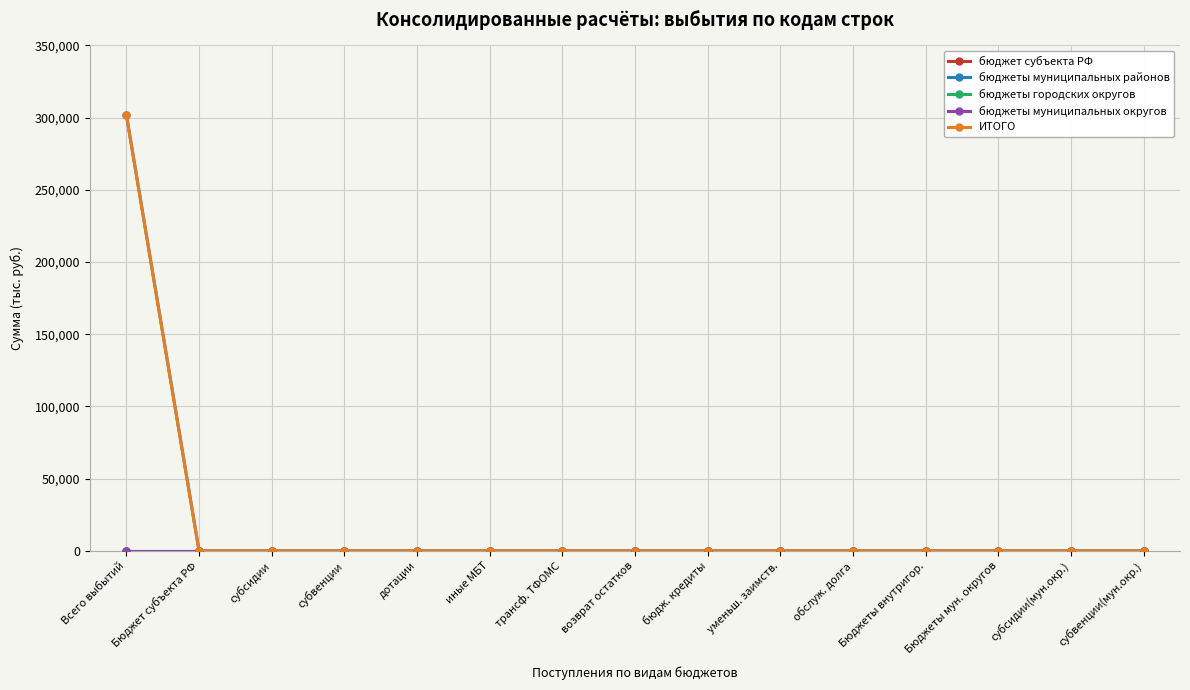

Reading right to left, transcribe all the data shown in this chart.

бюджет субъекта РФ: субвенции(мун.окр.)=0	субсидии(мун.окр.)=0	Бюджеты мун. округов=0	Бюджеты внутригор.=0	обслуж. долга=0	уменьш. заимств.=0	бюдж. кредиты=0	возврат остатков=0	трансф. ТФОМС=0	иные МБТ=0	дотации=0	субвенции=0	субсидии=0	Бюджет субъекта РФ=0	Всего выбытий=0
бюджеты муниципальных районов: субвенции(мун.окр.)=0	субсидии(мун.окр.)=0	Бюджеты мун. округов=0	Бюджеты внутригор.=0	обслуж. долга=0	уменьш. заимств.=0	бюдж. кредиты=0	возврат остатков=0	трансф. ТФОМС=0	иные МБТ=0	дотации=0	субвенции=0	субсидии=0	Бюджет субъекта РФ=0	Всего выбытий=301975
бюджеты городских округов: субвенции(мун.окр.)=0	субсидии(мун.окр.)=0	Бюджеты мун. округов=0	Бюджеты внутригор.=0	обслуж. долга=0	уменьш. заимств.=0	бюдж. кредиты=0	возврат остатков=0	трансф. ТФОМС=0	иные МБТ=0	дотации=0	субвенции=0	субсидии=0	Бюджет субъекта РФ=0	Всего выбытий=0
бюджеты муниципальных округов: субвенции(мун.окр.)=0	субсидии(мун.окр.)=0	Бюджеты мун. округов=0	Бюджеты внутригор.=0	обслуж. долга=0	уменьш. заимств.=0	бюдж. кредиты=0	возврат остатков=0	трансф. ТФОМС=0	иные МБТ=0	дотации=0	субвенции=0	субсидии=0	Бюджет субъекта РФ=0	Всего выбытий=0
ИТОГО: субвенции(мун.окр.)=0	субсидии(мун.окр.)=0	Бюджеты мун. округов=0	Бюджеты внутригор.=0	обслуж. долга=0	уменьш. заимств.=0	бюдж. кредиты=0	возврат остатков=0	трансф. ТФОМС=0	иные МБТ=0	дотации=0	субвенции=0	субсидии=0	Бюджет субъекта РФ=0	Всего выбытий=301975